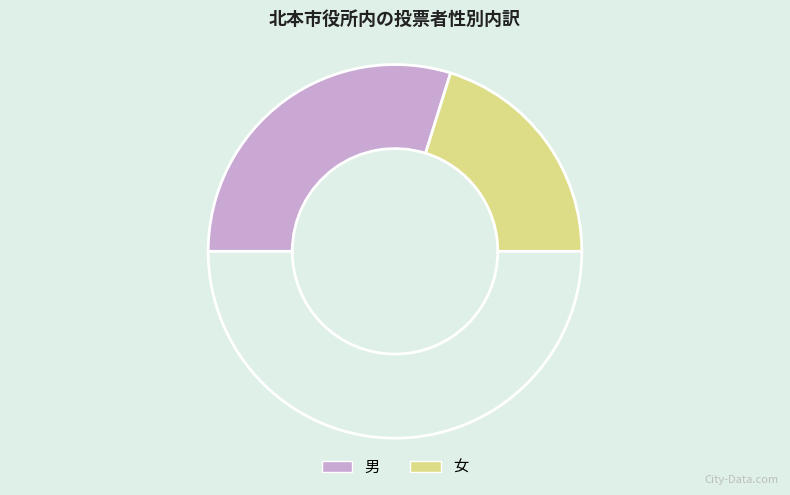

How many slices are in this pie chart?

3